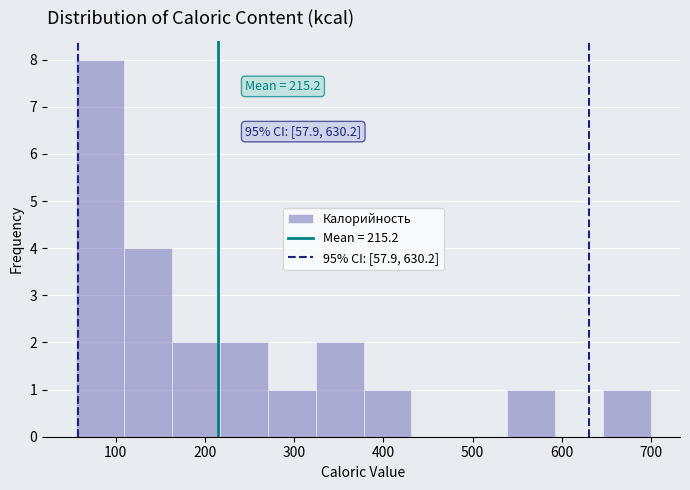

Over which range of the x-axis is the bar tallest?

60 to 110